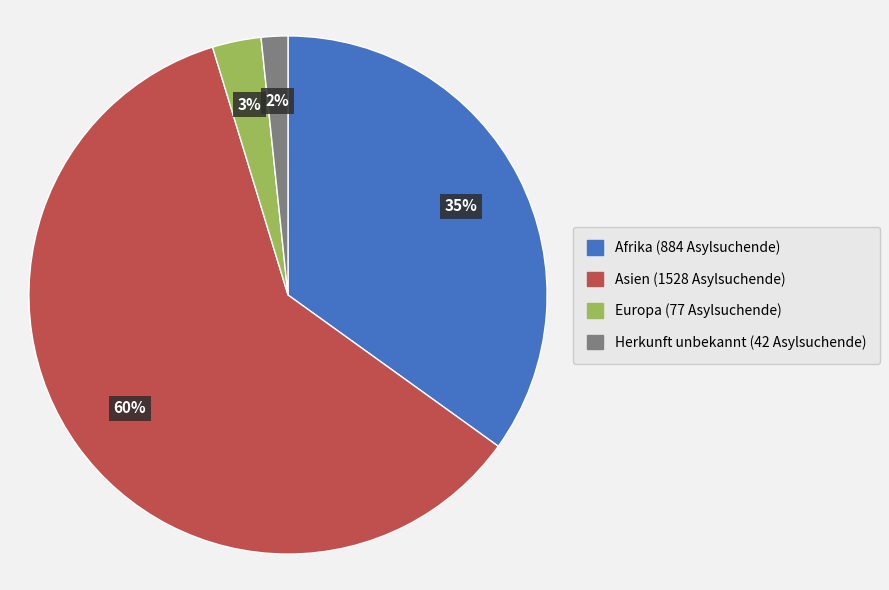

Is the sum of Afrika and Herkunft unbekannt greater than half?

No